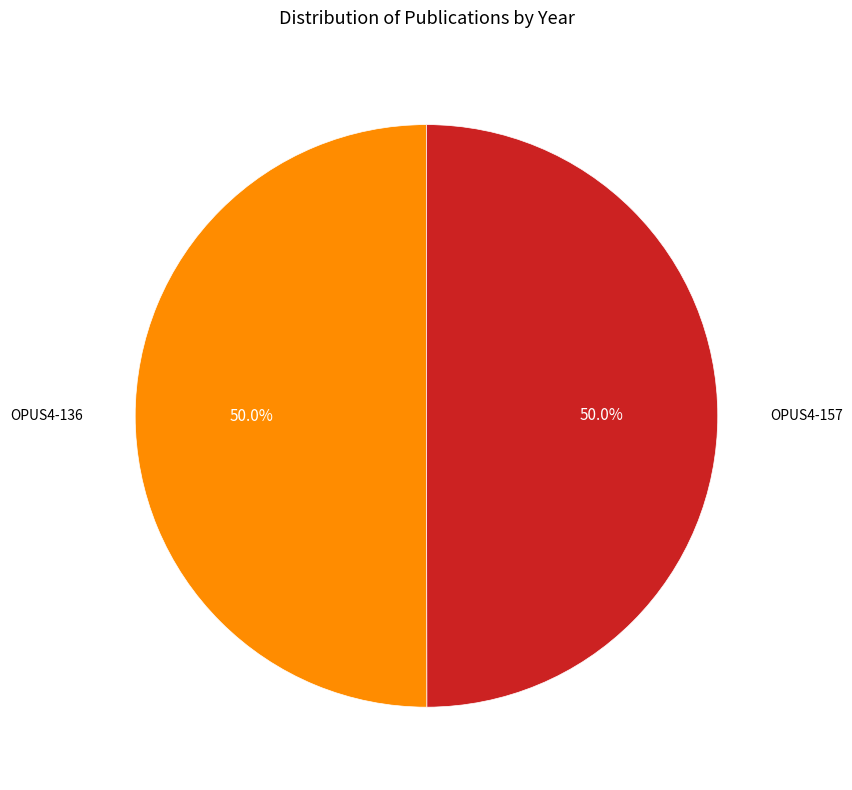

How many segments does this pie chart have?

2